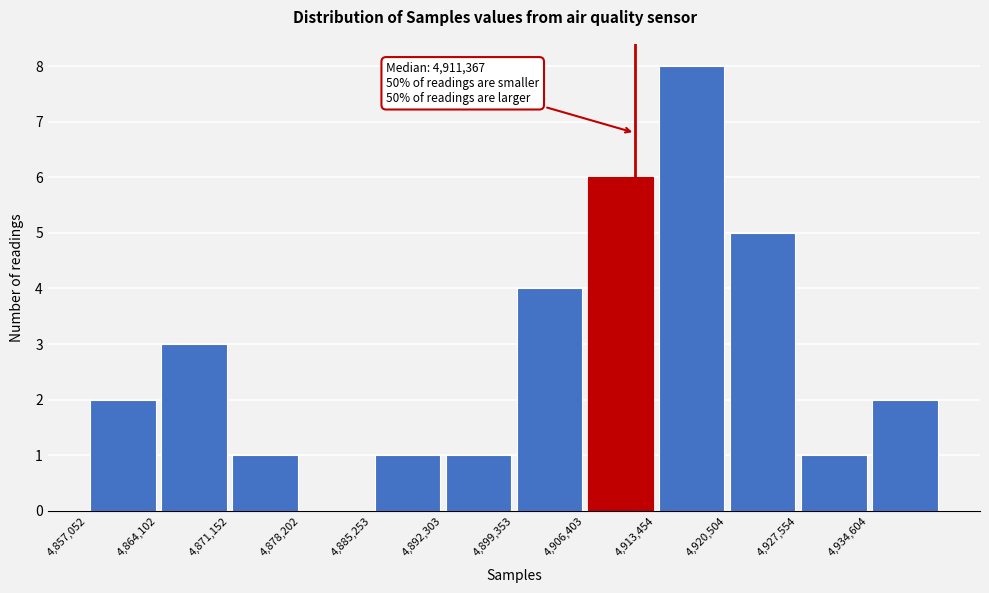

Over which range of the x-axis is the bar tallest?

4913000 to 4921000